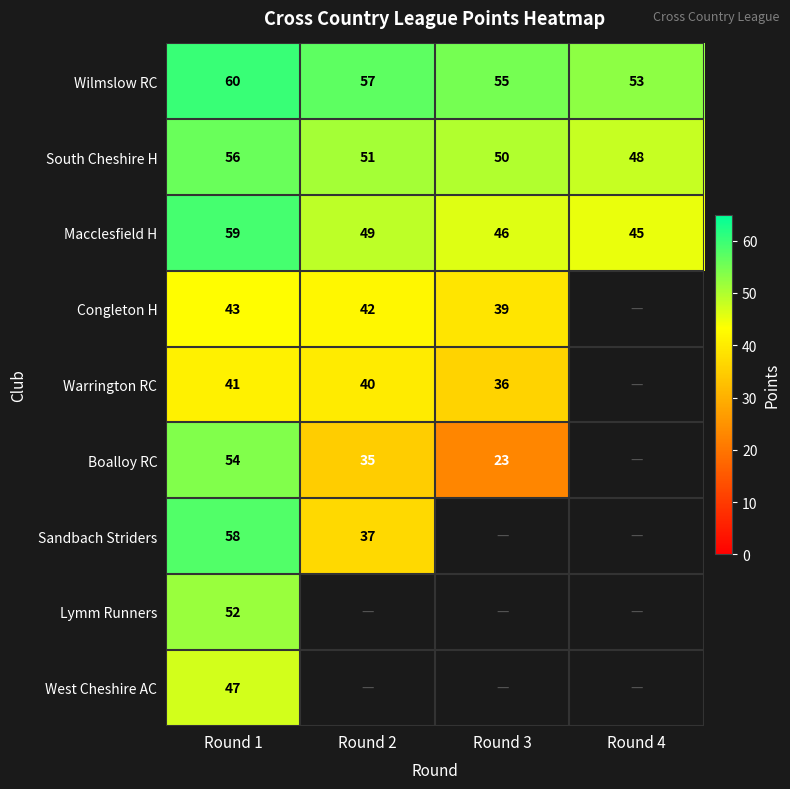

Is the value of South Cheshire H at Round 2 greater than the value of Warrington RC at Round 3?

Yes